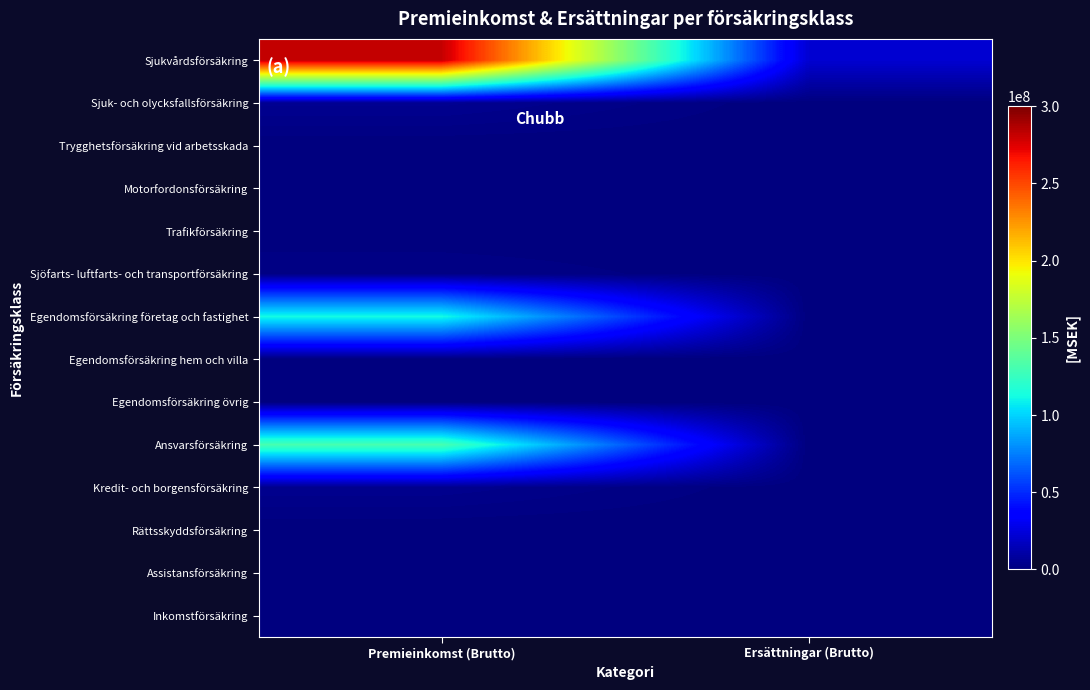

What is the greatest value displayed?

281497051.2